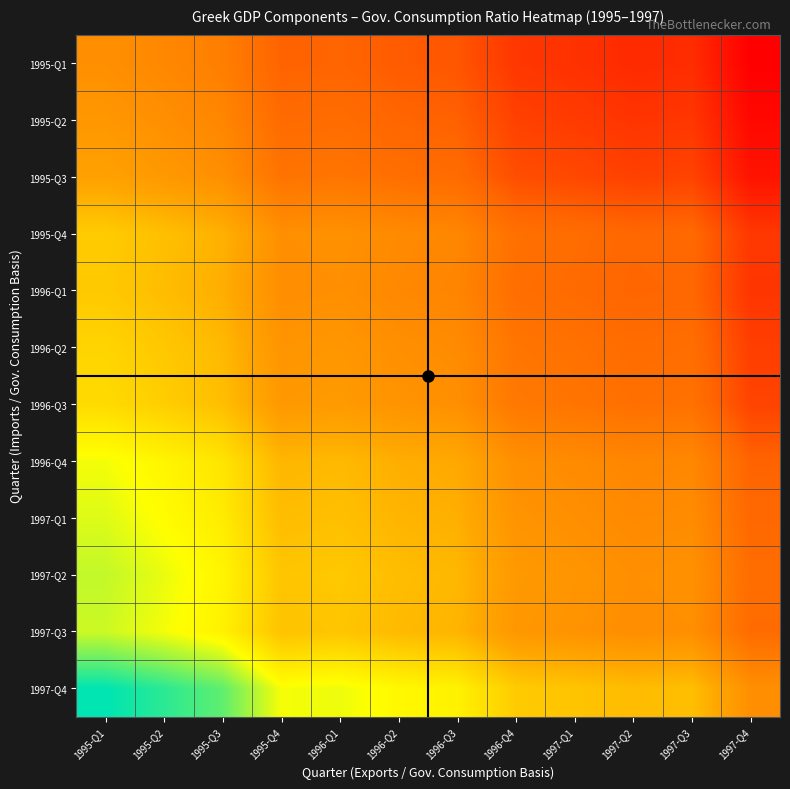

Reading left to right, what are all the values shown in this chart?

1995-Q1: 1995-Q1=100.0	1995-Q2=97.8	1995-Q3=95.2	1995-Q4=87.8	1996-Q1=88.3	1996-Q2=86.5	1996-Q3=85.6	1996-Q4=80.2	1997-Q1=79.2	1997-Q2=78.0	1997-Q3=78.4	1997-Q4=70.5
1995-Q2: 1995-Q1=102.2	1995-Q2=100.0	1995-Q3=97.4	1995-Q4=89.8	1996-Q1=90.2	1996-Q2=88.5	1996-Q3=87.5	1996-Q4=82.0	1997-Q1=81.0	1997-Q2=79.7	1997-Q3=80.2	1997-Q4=72.1
1995-Q3: 1995-Q1=105.0	1995-Q2=102.7	1995-Q3=100.0	1995-Q4=92.2	1996-Q1=92.7	1996-Q2=90.9	1996-Q3=89.9	1996-Q4=84.2	1997-Q1=83.2	1997-Q2=81.9	1997-Q3=82.3	1997-Q4=74.0
1995-Q4: 1995-Q1=113.9	1995-Q2=111.4	1995-Q3=108.4	1995-Q4=100.0	1996-Q1=100.5	1996-Q2=98.5	1996-Q3=97.5	1996-Q4=91.3	1997-Q1=90.2	1997-Q2=88.8	1997-Q3=89.3	1997-Q4=80.3
1996-Q1: 1995-Q1=113.3	1995-Q2=110.8	1995-Q3=107.9	1995-Q4=99.5	1996-Q1=100.0	1996-Q2=98.0	1996-Q3=97.0	1996-Q4=90.8	1997-Q1=89.7	1997-Q2=88.4	1997-Q3=88.8	1997-Q4=79.9
1996-Q2: 1995-Q1=115.6	1995-Q2=113.1	1995-Q3=110.1	1995-Q4=101.5	1996-Q1=102.0	1996-Q2=100.0	1996-Q3=98.9	1996-Q4=92.6	1997-Q1=91.5	1997-Q2=90.1	1997-Q3=90.6	1997-Q4=81.5
1996-Q3: 1995-Q1=116.8	1995-Q2=114.3	1995-Q3=111.3	1995-Q4=102.6	1996-Q1=103.1	1996-Q2=101.1	1996-Q3=100.0	1996-Q4=93.6	1997-Q1=92.5	1997-Q2=91.1	1997-Q3=91.6	1997-Q4=82.4
1996-Q4: 1995-Q1=124.7	1995-Q2=122.0	1995-Q3=118.8	1995-Q4=109.6	1996-Q1=110.1	1996-Q2=107.9	1996-Q3=106.8	1996-Q4=100.0	1997-Q1=98.8	1997-Q2=97.3	1997-Q3=97.8	1997-Q4=87.9
1997-Q1: 1995-Q1=126.3	1995-Q2=123.5	1995-Q3=120.3	1995-Q4=110.9	1996-Q1=111.5	1996-Q2=109.3	1996-Q3=108.1	1996-Q4=101.2	1997-Q1=100.0	1997-Q2=98.5	1997-Q3=99.0	1997-Q4=89.0
1997-Q2: 1995-Q1=128.2	1995-Q2=125.4	1995-Q3=122.1	1995-Q4=112.6	1996-Q1=113.2	1996-Q2=110.9	1996-Q3=109.8	1996-Q4=102.8	1997-Q1=101.5	1997-Q2=100.0	1997-Q3=100.5	1997-Q4=90.4
1997-Q3: 1995-Q1=127.5	1995-Q2=124.7	1995-Q3=121.4	1995-Q4=112.0	1996-Q1=112.6	1996-Q2=110.3	1996-Q3=109.2	1996-Q4=102.2	1997-Q1=101.0	1997-Q2=99.5	1997-Q3=100.0	1997-Q4=89.9
1997-Q4: 1995-Q1=141.8	1995-Q2=138.8	1995-Q3=135.1	1995-Q4=124.6	1996-Q1=125.2	1996-Q2=122.7	1996-Q3=121.4	1996-Q4=113.7	1997-Q1=112.3	1997-Q2=110.6	1997-Q3=111.2	1997-Q4=100.0